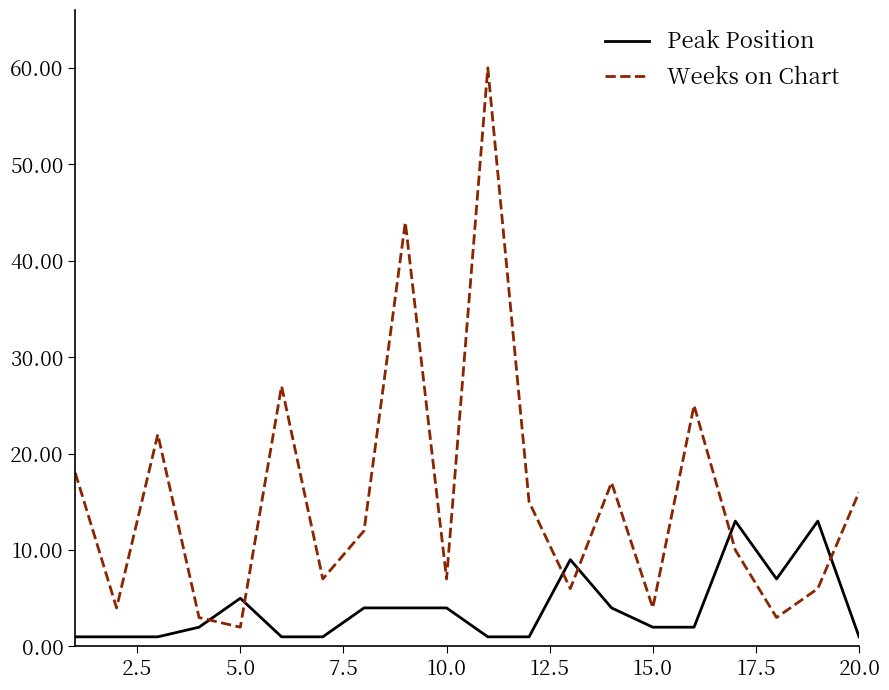

Which series has the largest total across all categories?

Weeks on Chart